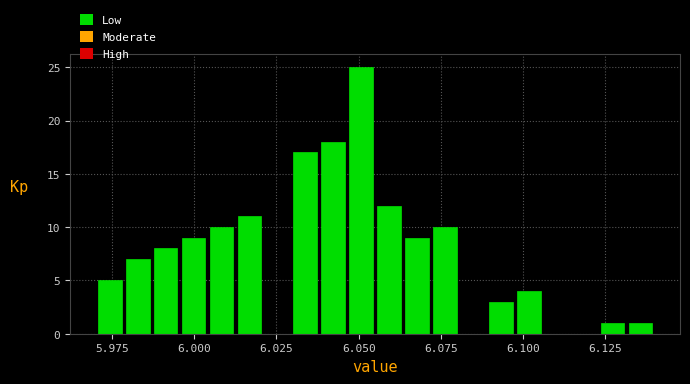

Around what value on the x-axis is the tallest bar? Give the approximate position of its centre, as read against the axis.

6.050